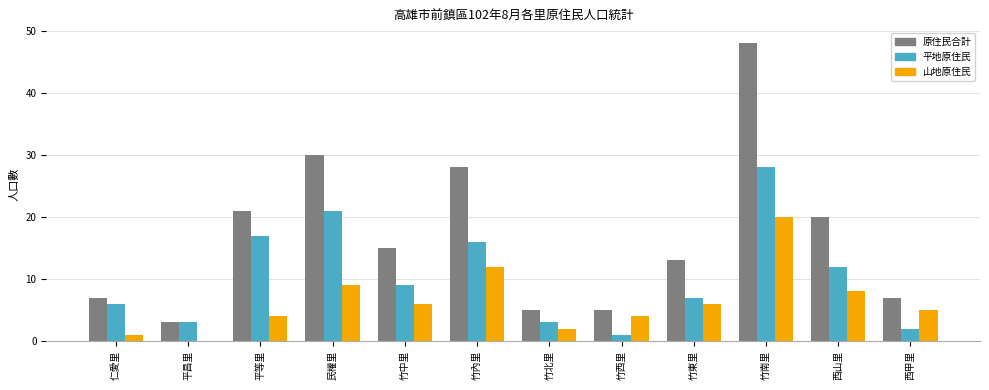

What is the greatest value displayed?

48